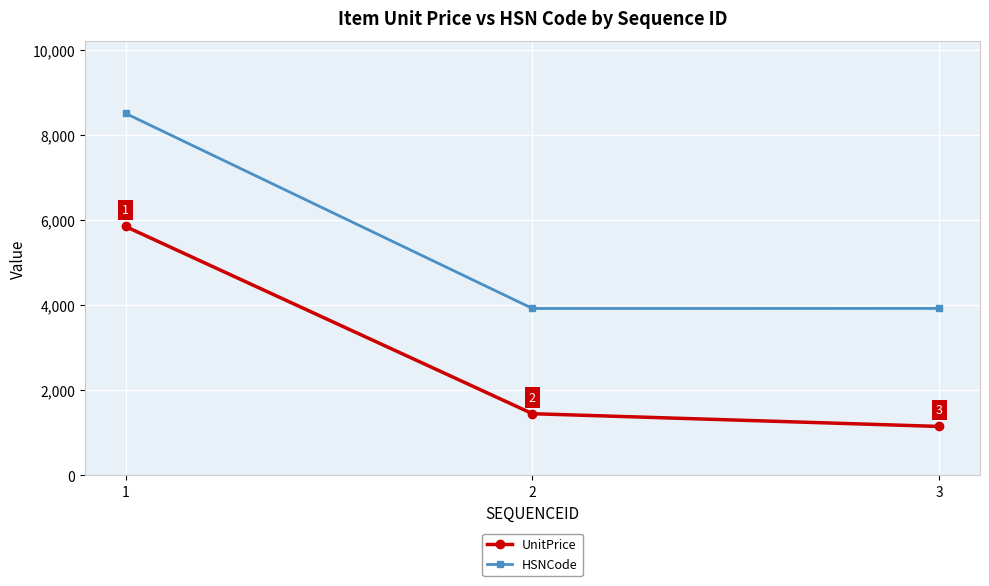

What is the difference between the maximum and second lowest values in the HSNCode series?

4585